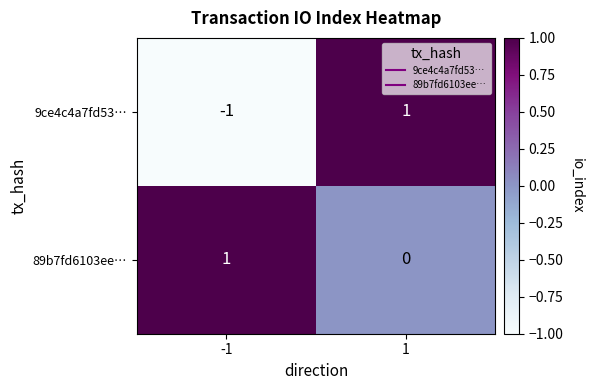

Reading right to left, what are all the values shown in this chart?

9ce4c4a7fd53…: 1=1	-1=-1
89b7fd6103ee…: 1=0	-1=1